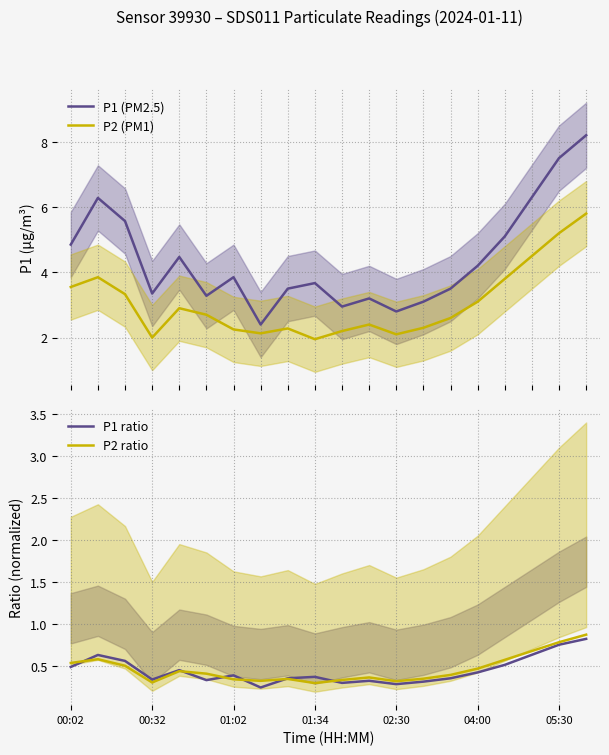

At 16, list the series in order from largest to smallest.

P1 (PM2.5), P2 (PM1), P2 ratio, P1 ratio